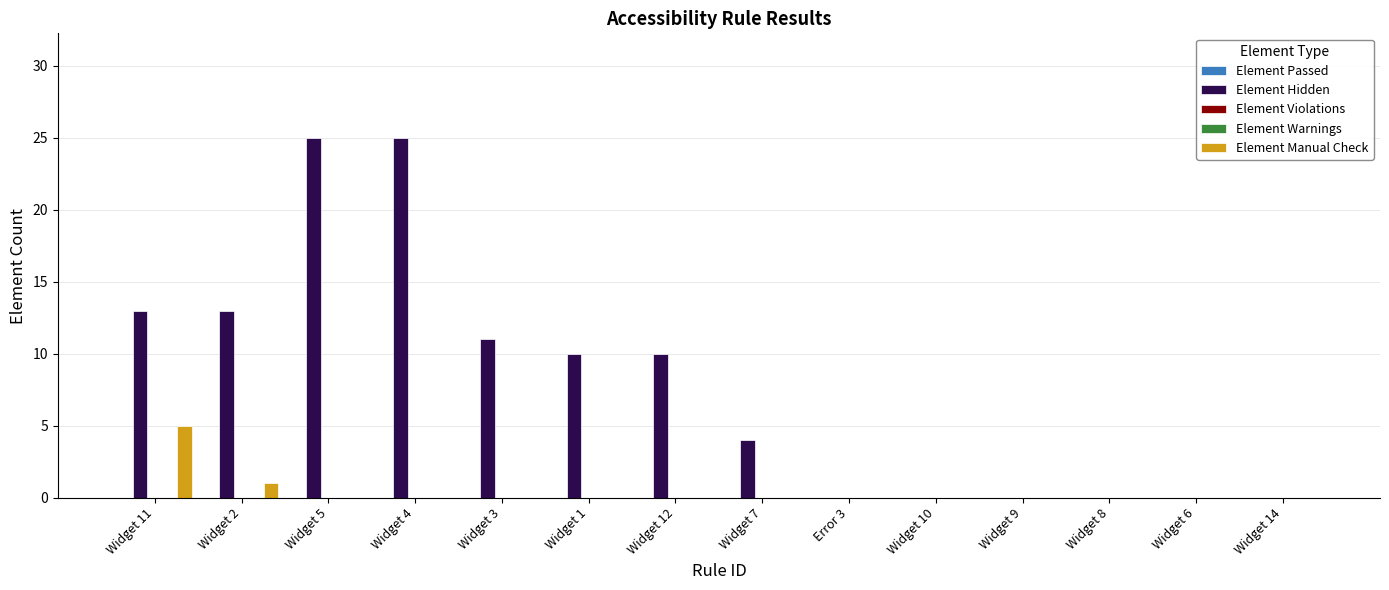

Count the number of categories in the chart.

14